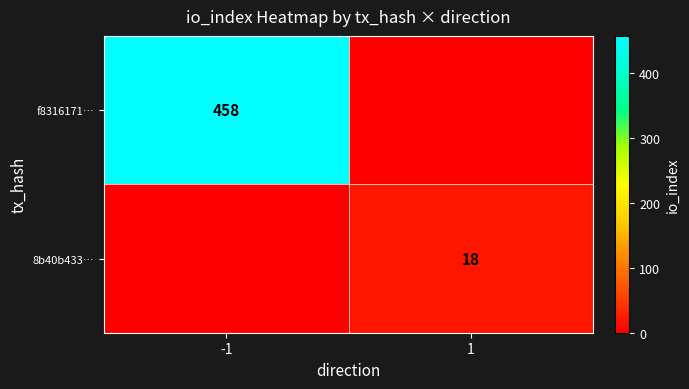

Which category has the lowest value across all series?

1